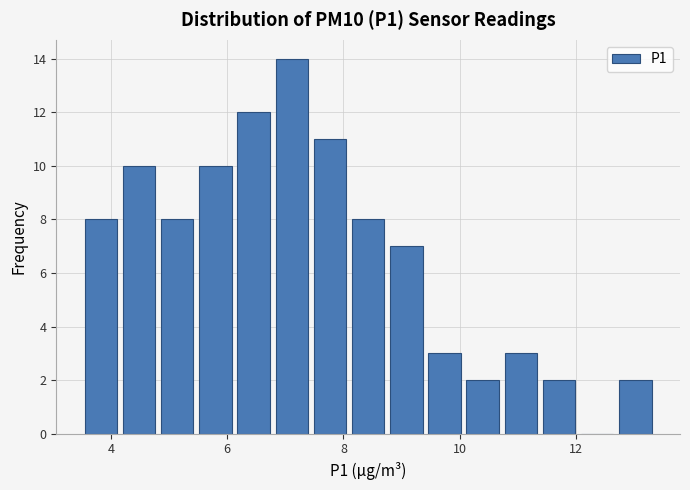

Around what value on the x-axis is the tallest bar? Give the approximate position of its centre, as read against the axis.

7.2